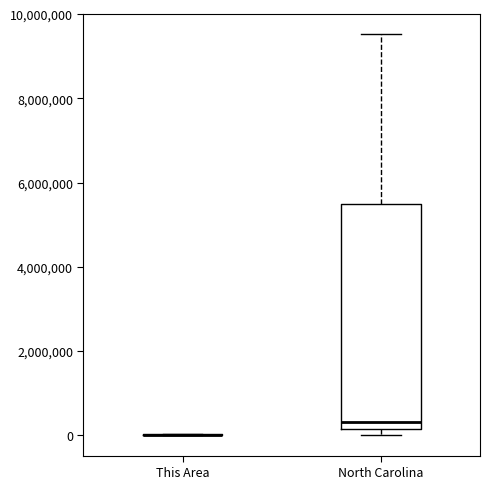

Which box is the tallest, from its lower edge to its upper edge?

North Carolina